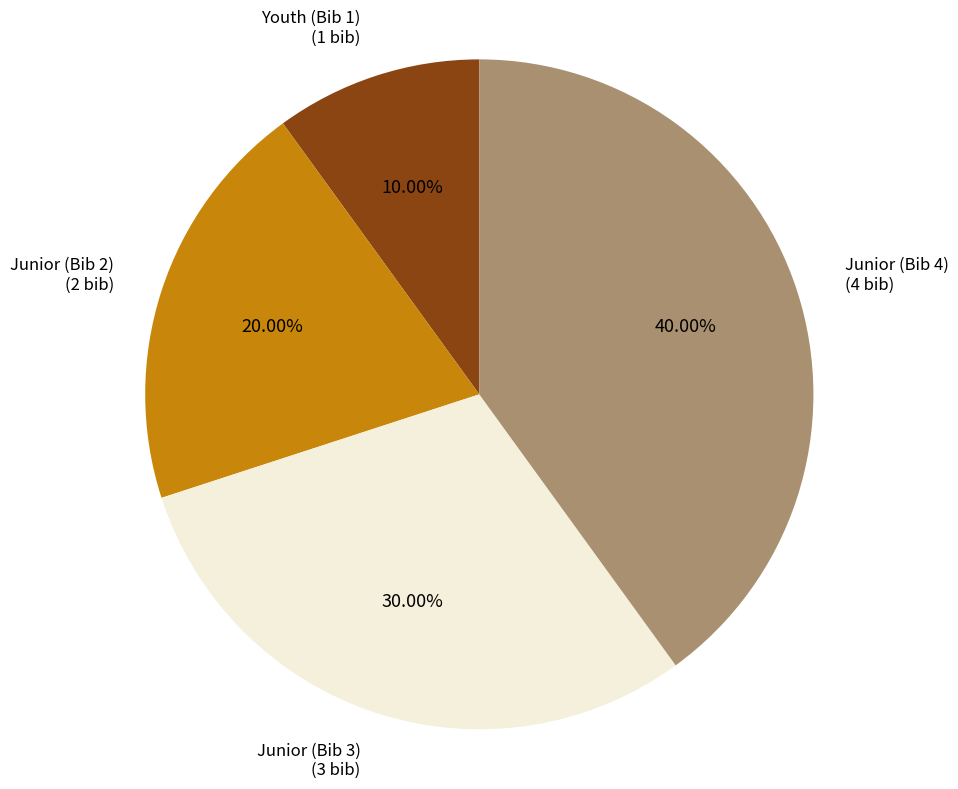

To the nearest percent, what portion does Youth (Bib 1) represent?

10%